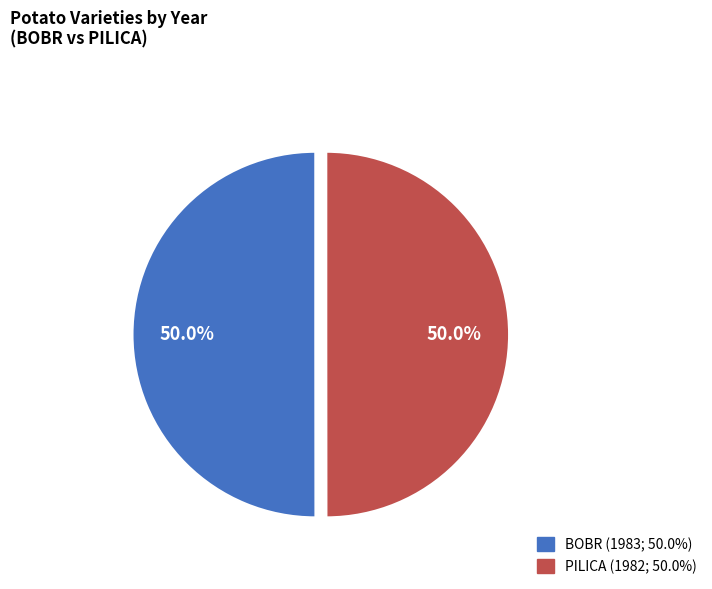

Count the number of slices in the pie.

2